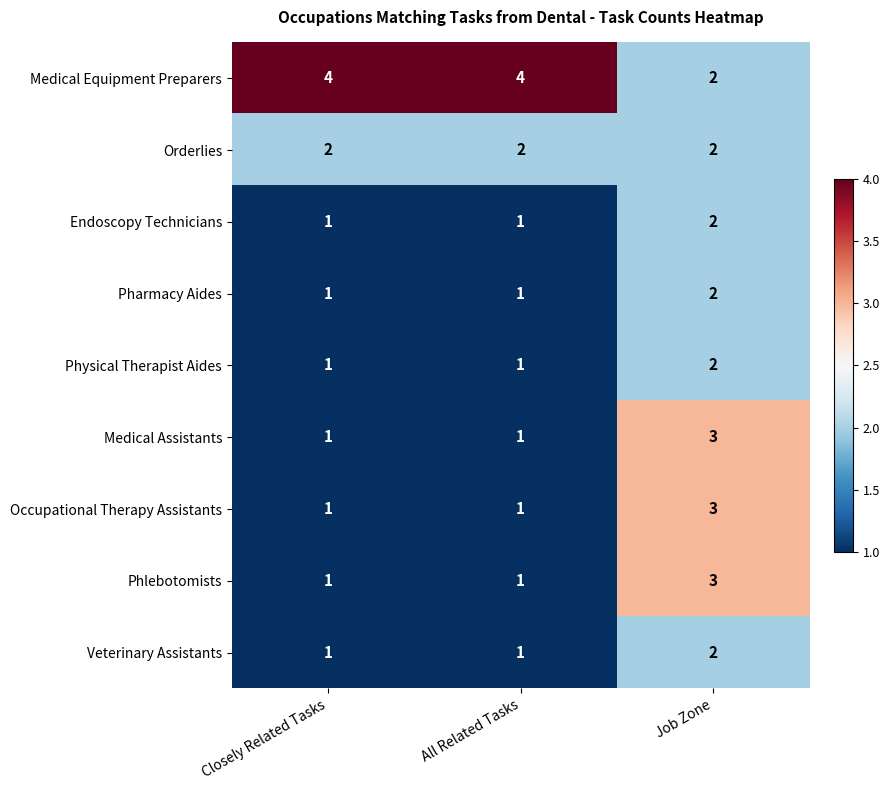

At how many categories does at least one series exceed 2?

3